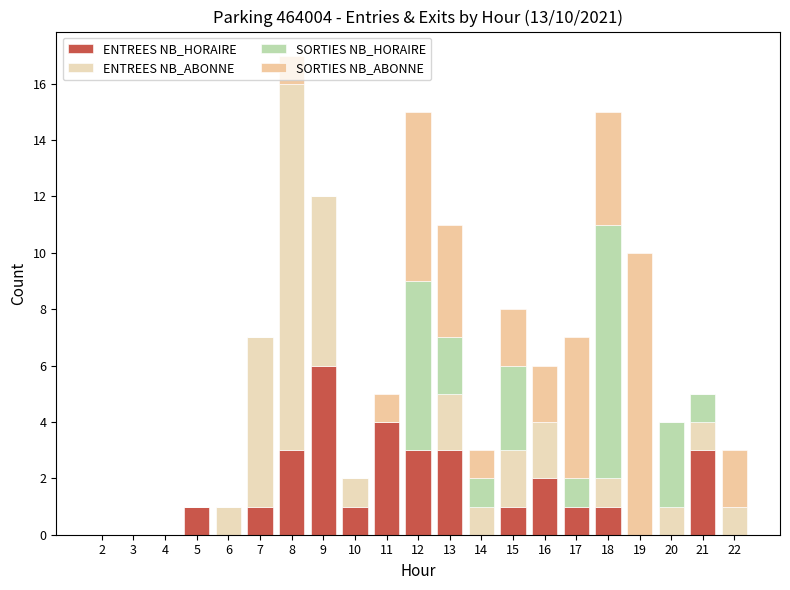

Are the bars horizontal?

No